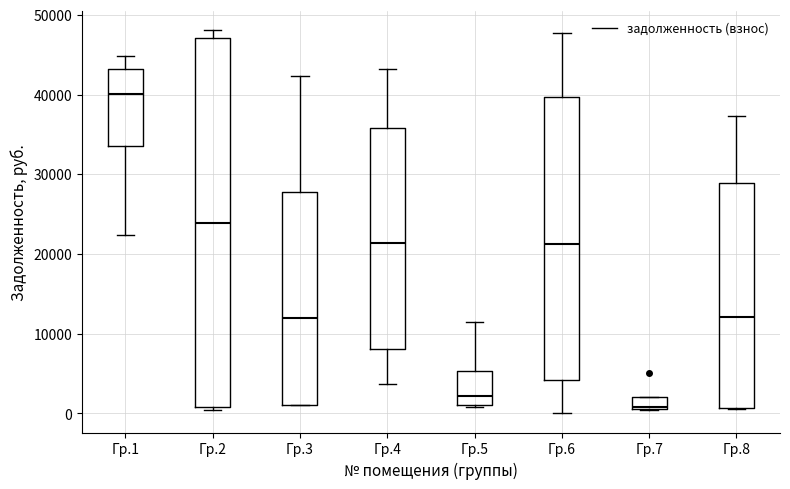

Reading left to right, transcribe this box plot: for each box, give where its median line is, the range the box spans, and where its two whiskers end, as read against the y-axis. The values are not printed on the chart, so give them approximately, as read against the axis.

Гр.1: median 40000, box 34000 to 43000, whiskers 22000 to 45000
Гр.2: median 24000, box 1000 to 47000, whiskers 0 to 48000
Гр.3: median 12000, box 1000 to 28000, whiskers 1000 to 42000
Гр.4: median 21000, box 8000 to 36000, whiskers 4000 to 43000
Гр.5: median 2000, box 1000 to 5000, whiskers 1000 to 11000
Гр.6: median 21000, box 4000 to 40000, whiskers 0 to 48000
Гр.7: median 1000 (just above the box's lower edge), box 1000 to 2000, whiskers 0 to 2000
Гр.8: median 12000, box 1000 to 29000, whiskers 1000 to 37000